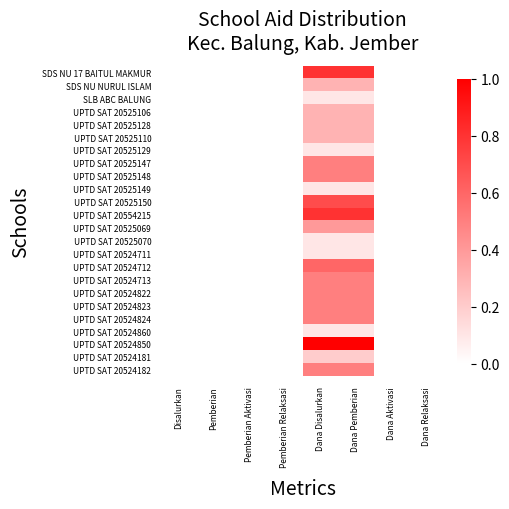

Reading left to right, extract all data points from this chart.

SDS NU 17 BAITUL MAKMUR: Disalurkan=0.0	Pemberian=0.0	Pemberian Aktivasi=0.0	Pemberian Relaksasi=0.0	Dana Disalurkan=0.8	Dana Pemberian=0.8	Dana Aktivasi=0.0	Dana Relaksasi=0.0
SDS NU NURUL ISLAM: Disalurkan=0.0	Pemberian=0.0	Pemberian Aktivasi=0.0	Pemberian Relaksasi=0.0	Dana Disalurkan=0.3	Dana Pemberian=0.3	Dana Aktivasi=0.0	Dana Relaksasi=0.0
SLB ABC BALUNG: Disalurkan=0.0	Pemberian=0.0	Pemberian Aktivasi=0.0	Pemberian Relaksasi=0.0	Dana Disalurkan=0.1	Dana Pemberian=0.1	Dana Aktivasi=0.0	Dana Relaksasi=0.0
UPTD SAT 20525106: Disalurkan=0.0	Pemberian=0.0	Pemberian Aktivasi=0.0	Pemberian Relaksasi=0.0	Dana Disalurkan=0.3	Dana Pemberian=0.3	Dana Aktivasi=0.0	Dana Relaksasi=0.0
UPTD SAT 20525128: Disalurkan=0.0	Pemberian=0.0	Pemberian Aktivasi=0.0	Pemberian Relaksasi=0.0	Dana Disalurkan=0.3	Dana Pemberian=0.3	Dana Aktivasi=0.0	Dana Relaksasi=0.0
UPTD SAT 20525110: Disalurkan=0.0	Pemberian=0.0	Pemberian Aktivasi=0.0	Pemberian Relaksasi=0.0	Dana Disalurkan=0.3	Dana Pemberian=0.3	Dana Aktivasi=0.0	Dana Relaksasi=0.0
UPTD SAT 20525129: Disalurkan=0.0	Pemberian=0.0	Pemberian Aktivasi=0.0	Pemberian Relaksasi=0.0	Dana Disalurkan=0.1	Dana Pemberian=0.1	Dana Aktivasi=0.0	Dana Relaksasi=0.0
UPTD SAT 20525147: Disalurkan=0.0	Pemberian=0.0	Pemberian Aktivasi=0.0	Pemberian Relaksasi=0.0	Dana Disalurkan=0.5	Dana Pemberian=0.5	Dana Aktivasi=0.0	Dana Relaksasi=0.0
UPTD SAT 20525148: Disalurkan=0.0	Pemberian=0.0	Pemberian Aktivasi=0.0	Pemberian Relaksasi=0.0	Dana Disalurkan=0.5	Dana Pemberian=0.5	Dana Aktivasi=0.0	Dana Relaksasi=0.0
UPTD SAT 20525149: Disalurkan=0.0	Pemberian=0.0	Pemberian Aktivasi=0.0	Pemberian Relaksasi=0.0	Dana Disalurkan=0.1	Dana Pemberian=0.1	Dana Aktivasi=0.0	Dana Relaksasi=0.0
UPTD SAT 20525150: Disalurkan=0.0	Pemberian=0.0	Pemberian Aktivasi=0.0	Pemberian Relaksasi=0.0	Dana Disalurkan=0.7	Dana Pemberian=0.7	Dana Aktivasi=0.0	Dana Relaksasi=0.0
UPTD SAT 20554215: Disalurkan=0.0	Pemberian=0.0	Pemberian Aktivasi=0.0	Pemberian Relaksasi=0.0	Dana Disalurkan=0.8	Dana Pemberian=0.8	Dana Aktivasi=0.0	Dana Relaksasi=0.0
UPTD SAT 20525069: Disalurkan=0.0	Pemberian=0.0	Pemberian Aktivasi=0.0	Pemberian Relaksasi=0.0	Dana Disalurkan=0.4	Dana Pemberian=0.4	Dana Aktivasi=0.0	Dana Relaksasi=0.0
UPTD SAT 20525070: Disalurkan=0.0	Pemberian=0.0	Pemberian Aktivasi=0.0	Pemberian Relaksasi=0.0	Dana Disalurkan=0.1	Dana Pemberian=0.1	Dana Aktivasi=0.0	Dana Relaksasi=0.0
UPTD SAT 20524711: Disalurkan=0.0	Pemberian=0.0	Pemberian Aktivasi=0.0	Pemberian Relaksasi=0.0	Dana Disalurkan=0.1	Dana Pemberian=0.1	Dana Aktivasi=0.0	Dana Relaksasi=0.0
UPTD SAT 20524712: Disalurkan=0.0	Pemberian=0.0	Pemberian Aktivasi=0.0	Pemberian Relaksasi=0.0	Dana Disalurkan=0.6	Dana Pemberian=0.6	Dana Aktivasi=0.0	Dana Relaksasi=0.0
UPTD SAT 20524713: Disalurkan=0.0	Pemberian=0.0	Pemberian Aktivasi=0.0	Pemberian Relaksasi=0.0	Dana Disalurkan=0.5	Dana Pemberian=0.5	Dana Aktivasi=0.0	Dana Relaksasi=0.0
UPTD SAT 20524822: Disalurkan=0.0	Pemberian=0.0	Pemberian Aktivasi=0.0	Pemberian Relaksasi=0.0	Dana Disalurkan=0.5	Dana Pemberian=0.5	Dana Aktivasi=0.0	Dana Relaksasi=0.0
UPTD SAT 20524823: Disalurkan=0.0	Pemberian=0.0	Pemberian Aktivasi=0.0	Pemberian Relaksasi=0.0	Dana Disalurkan=0.5	Dana Pemberian=0.5	Dana Aktivasi=0.0	Dana Relaksasi=0.0
UPTD SAT 20524824: Disalurkan=0.0	Pemberian=0.0	Pemberian Aktivasi=0.0	Pemberian Relaksasi=0.0	Dana Disalurkan=0.5	Dana Pemberian=0.5	Dana Aktivasi=0.0	Dana Relaksasi=0.0
UPTD SAT 20524860: Disalurkan=0.0	Pemberian=0.0	Pemberian Aktivasi=0.0	Pemberian Relaksasi=0.0	Dana Disalurkan=0.1	Dana Pemberian=0.1	Dana Aktivasi=0.0	Dana Relaksasi=0.0
UPTD SAT 20524850: Disalurkan=0.0	Pemberian=0.0	Pemberian Aktivasi=0.0	Pemberian Relaksasi=0.0	Dana Disalurkan=1.0	Dana Pemberian=1.0	Dana Aktivasi=0.0	Dana Relaksasi=0.0
UPTD SAT 20524181: Disalurkan=0.0	Pemberian=0.0	Pemberian Aktivasi=0.0	Pemberian Relaksasi=0.0	Dana Disalurkan=0.2	Dana Pemberian=0.2	Dana Aktivasi=0.0	Dana Relaksasi=0.0
UPTD SAT 20524182: Disalurkan=0.0	Pemberian=0.0	Pemberian Aktivasi=0.0	Pemberian Relaksasi=0.0	Dana Disalurkan=0.5	Dana Pemberian=0.5	Dana Aktivasi=0.0	Dana Relaksasi=0.0